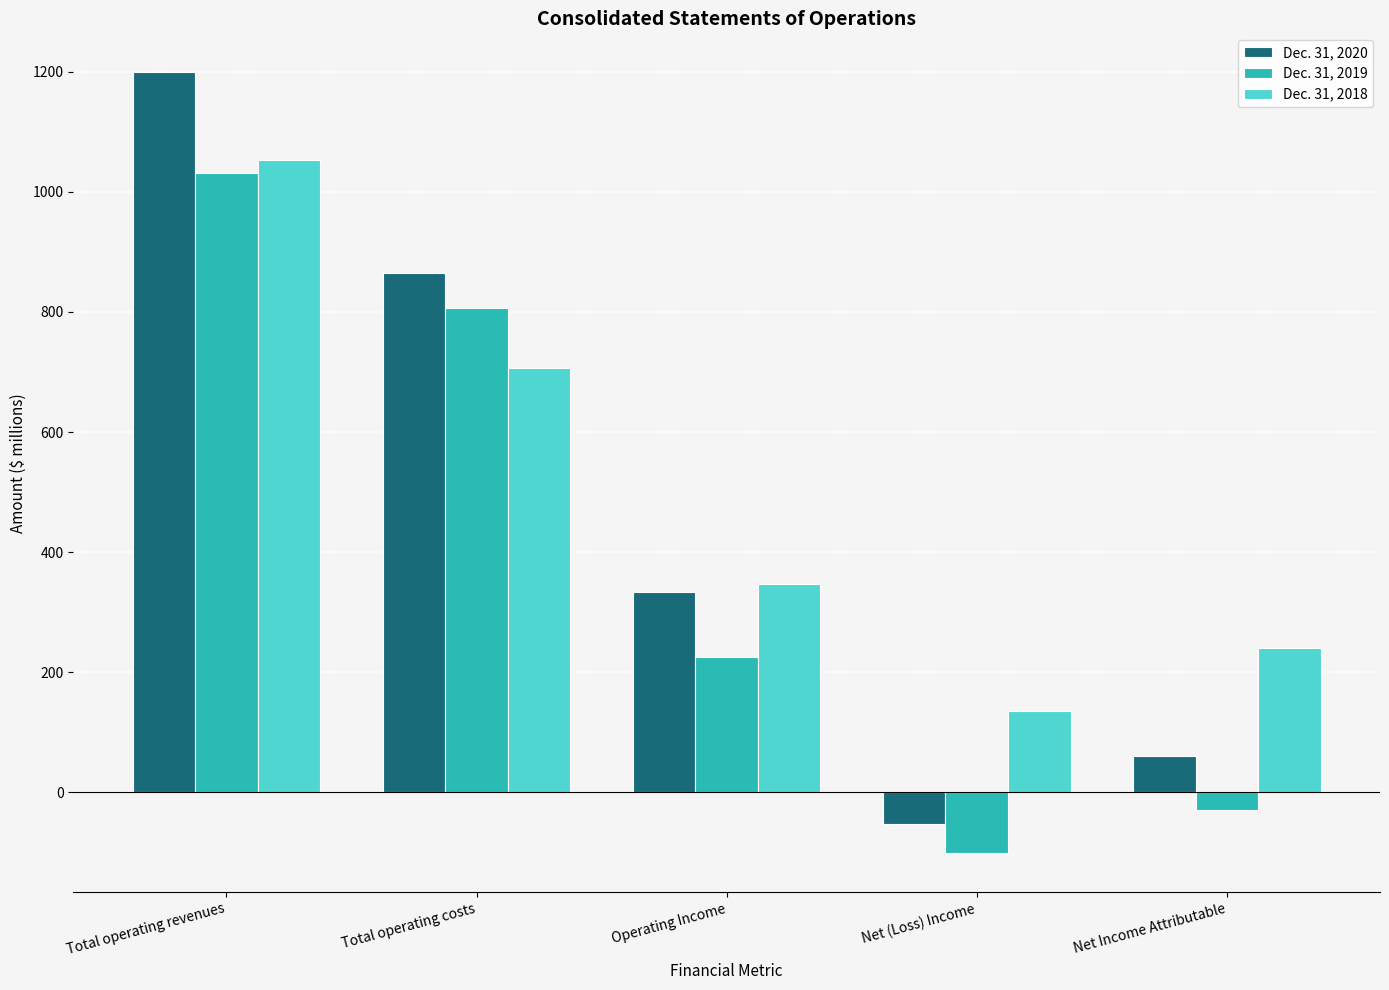

What is the difference between the highest and lowest values at Total operating costs?

159